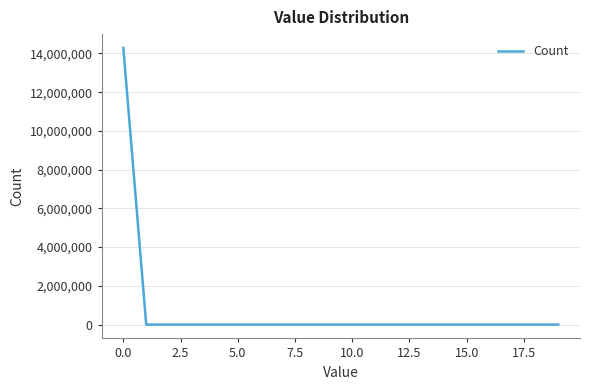

What is the difference between the maximum and minimum values?

14286204